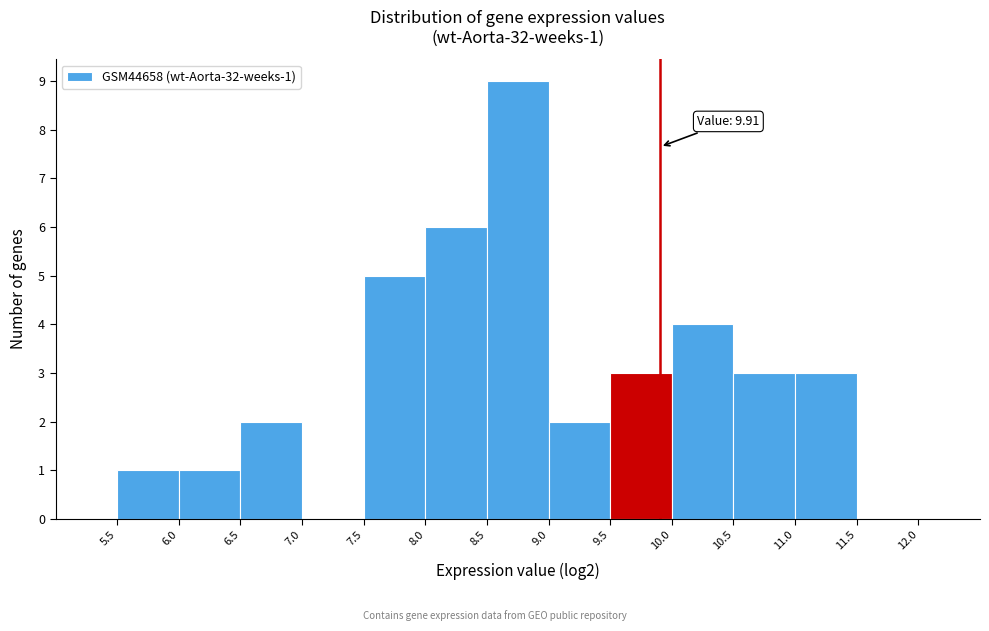

Over which range of the x-axis is the bar tallest?

8.5 to 9.0